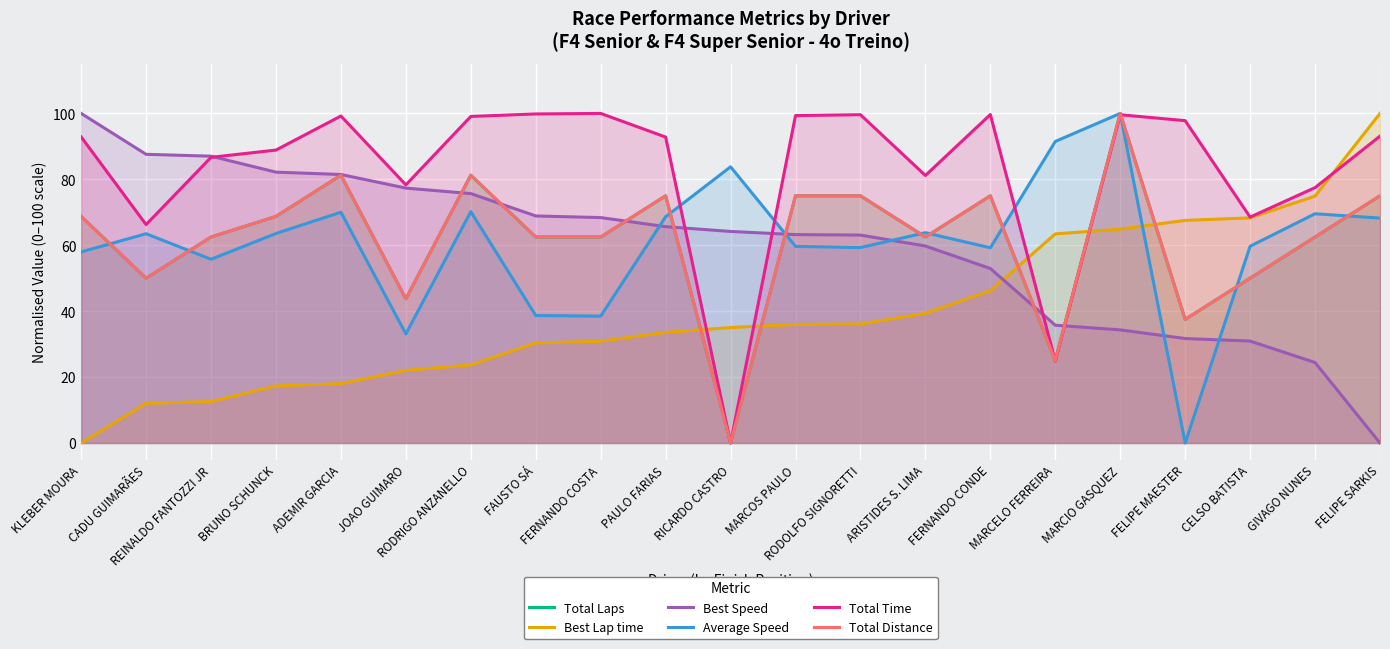

Which series has the widest spread of values?

Total Laps